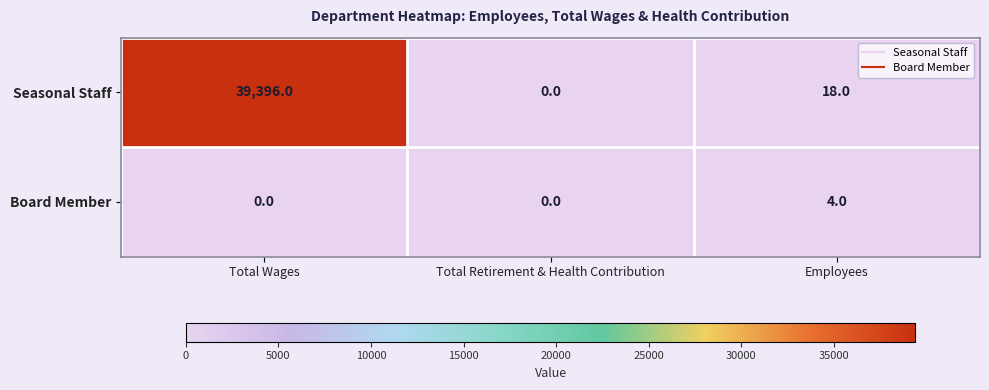

What is the total value across all series at Employees?

22